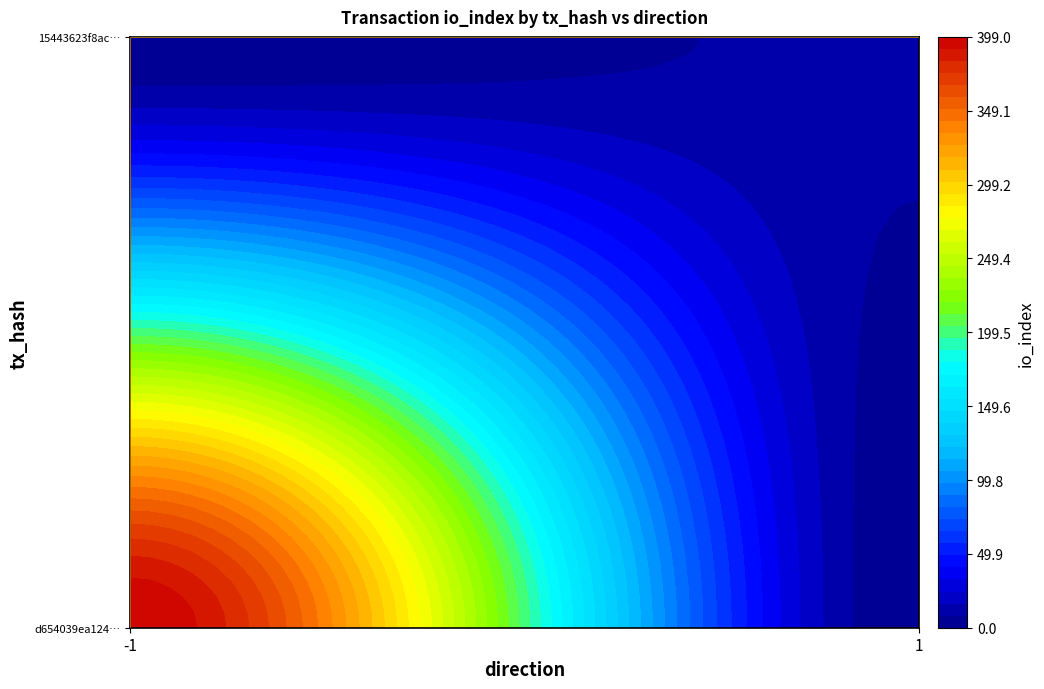

At io_index, list the series in order from smallest to largest.

15443623f8ac23e8784697204fda8f89353b4f9, d654039ea1248468da051c83b0c0ff88ce978c5